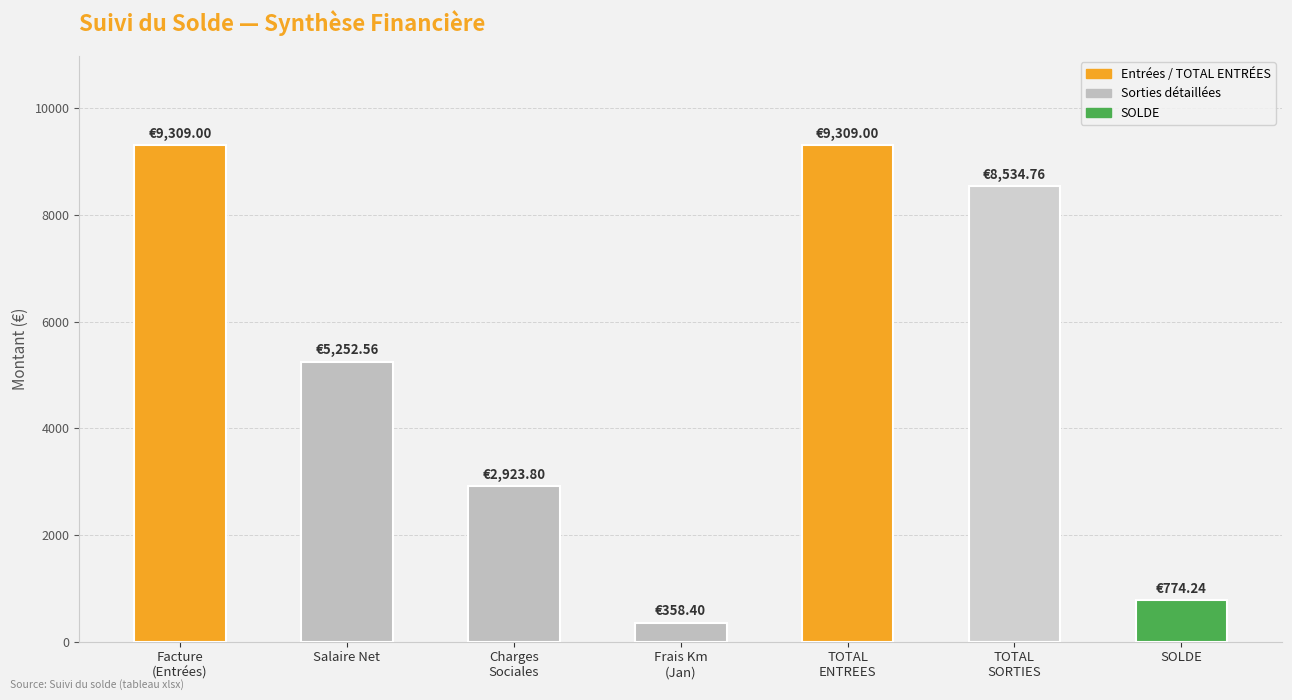

True or false: the data shows 8534.8 at TOTAL
SORTIES.

True